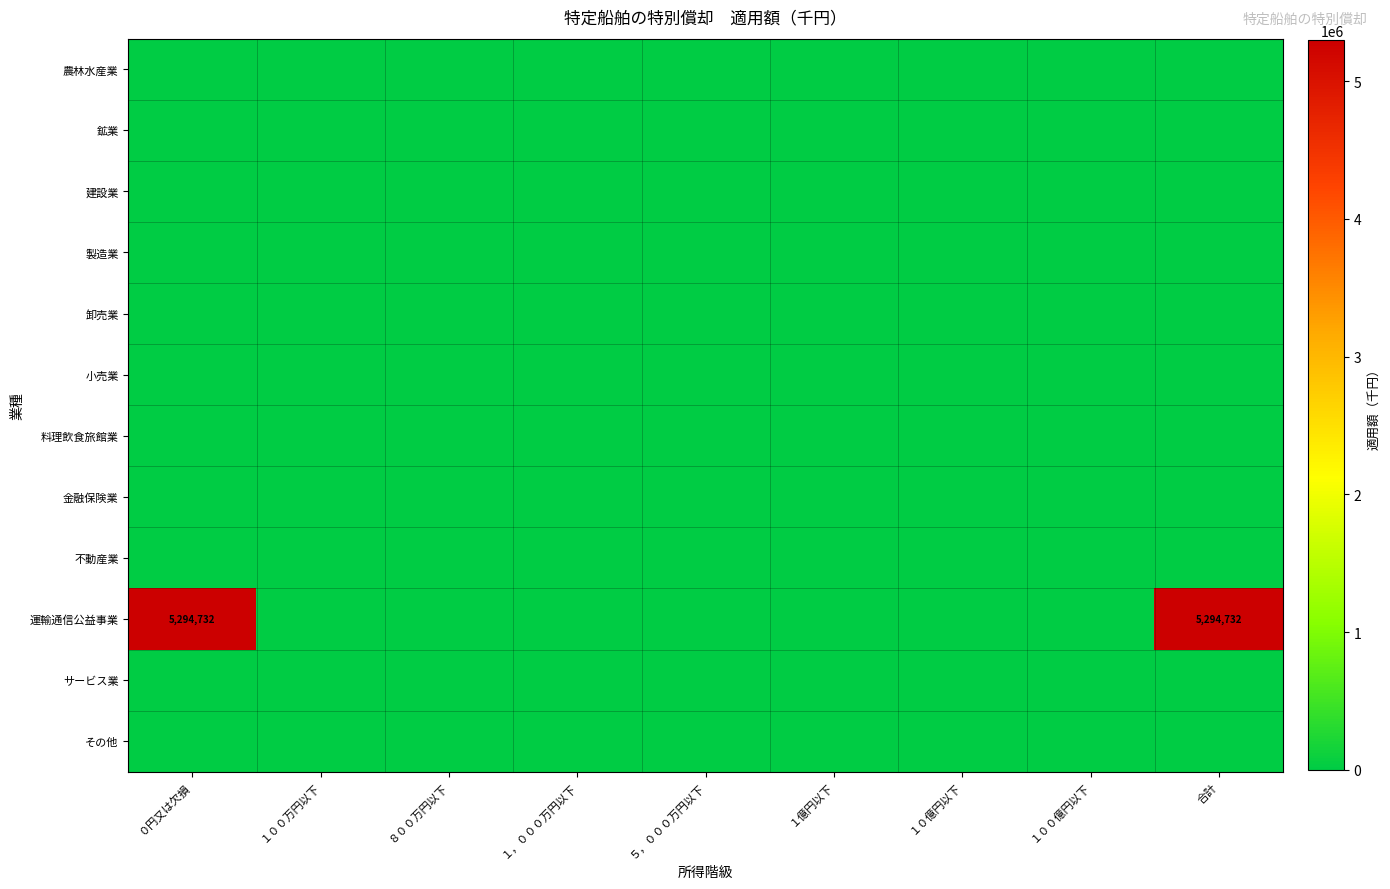

Which series has the largest range (max minus min)?

運輸通信公益事業